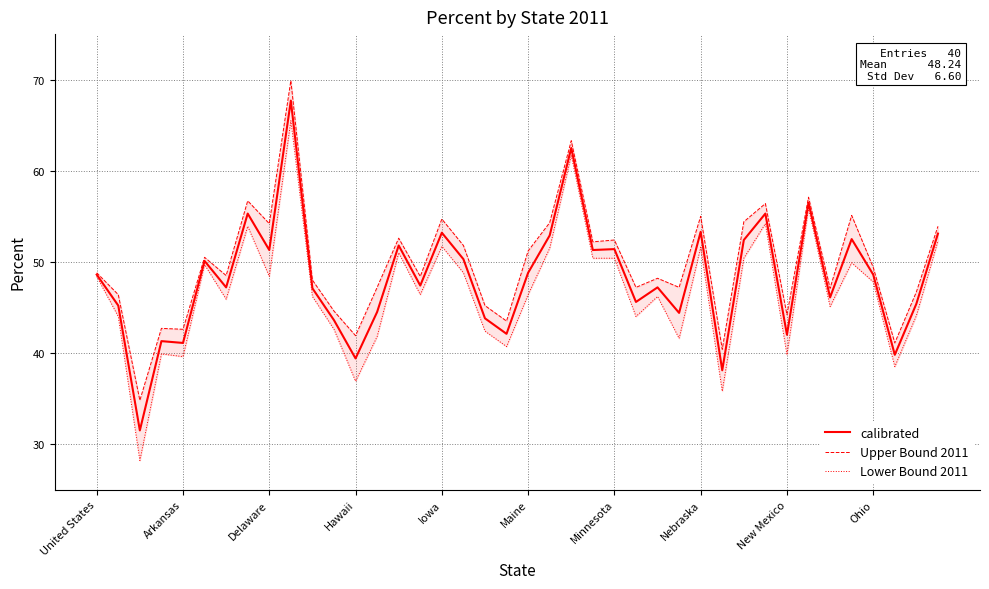

What is the maximum value for calibrated?

67.7